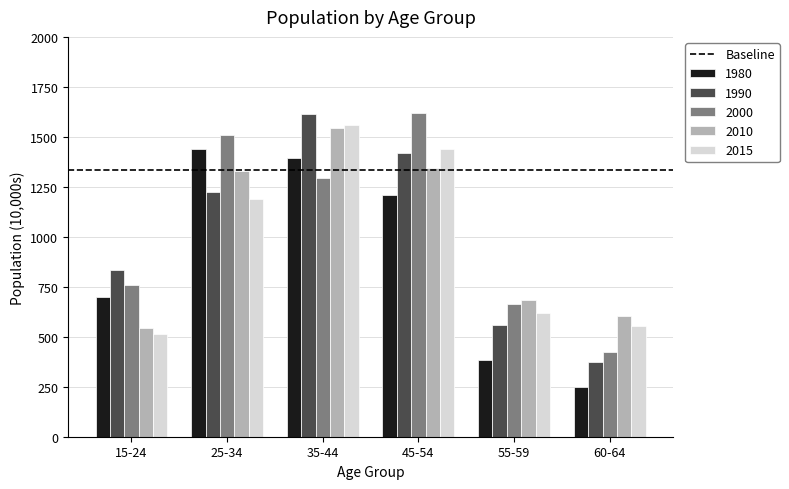

How many data points does each series have?

6